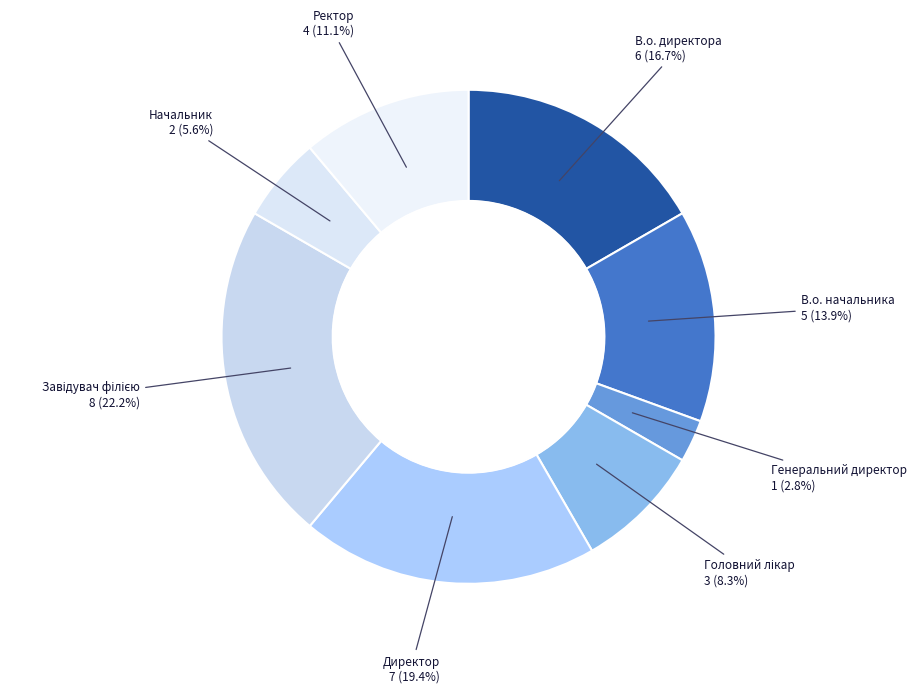

Between В.о. директора and Начальник, which is larger?

В.о. директора